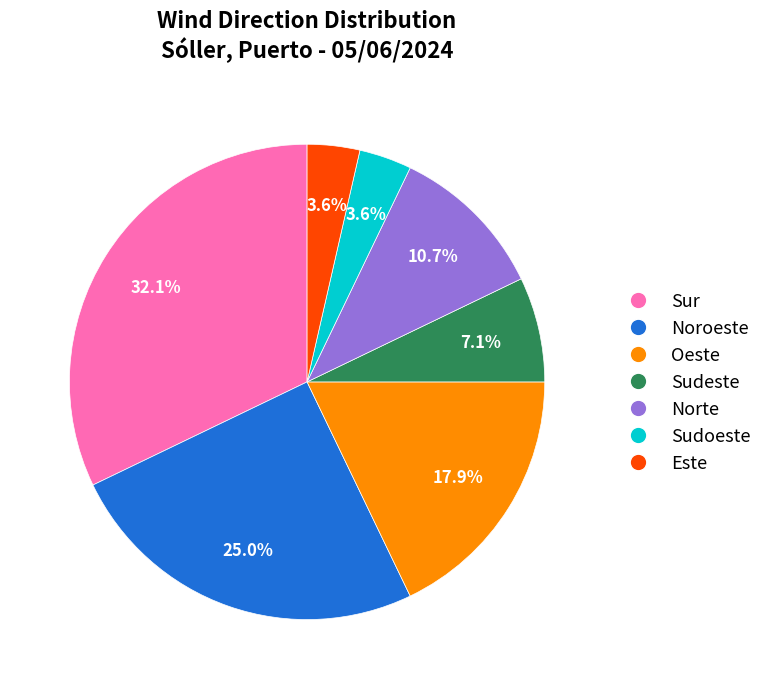

Which category has the biggest portion of the pie?

Sur